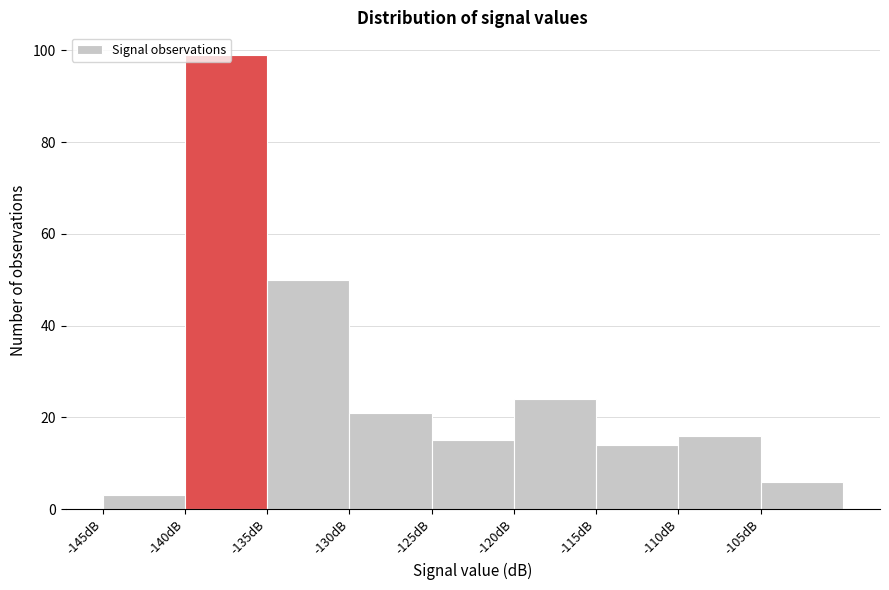

Reading left to right, list every bar in this chart as the range it spans on the x-axis followed by its height. The values are not printed on the chart, so give them approximately, as read against the axis.

-145 to -140: 4
-140 to -135: 100
-135 to -130: 50
-130 to -125: 22
-125 to -120: 16
-120 to -115: 24
-115 to -110: 14
-110 to -105: 16
-105 to -100: 6